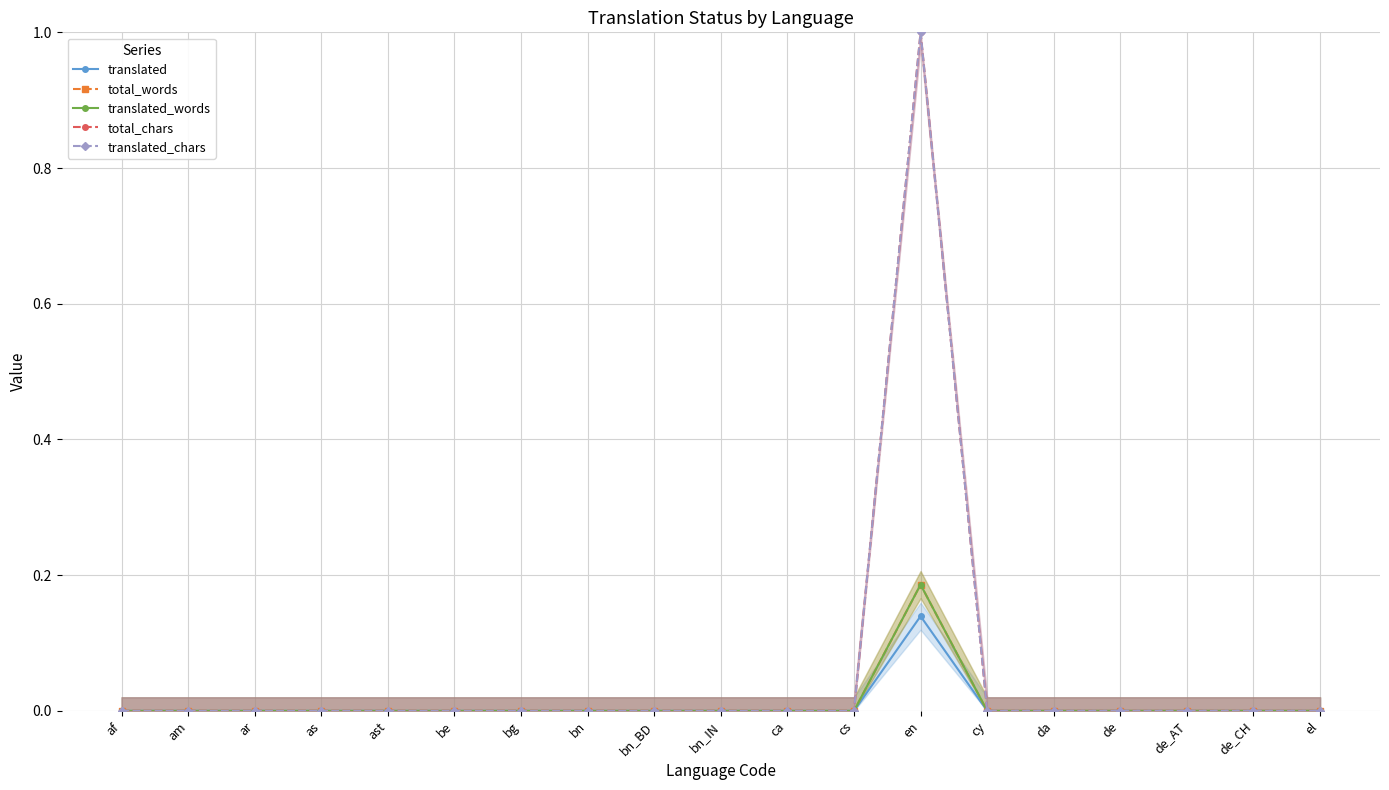

What is the label of the 14th point from the left?

cy